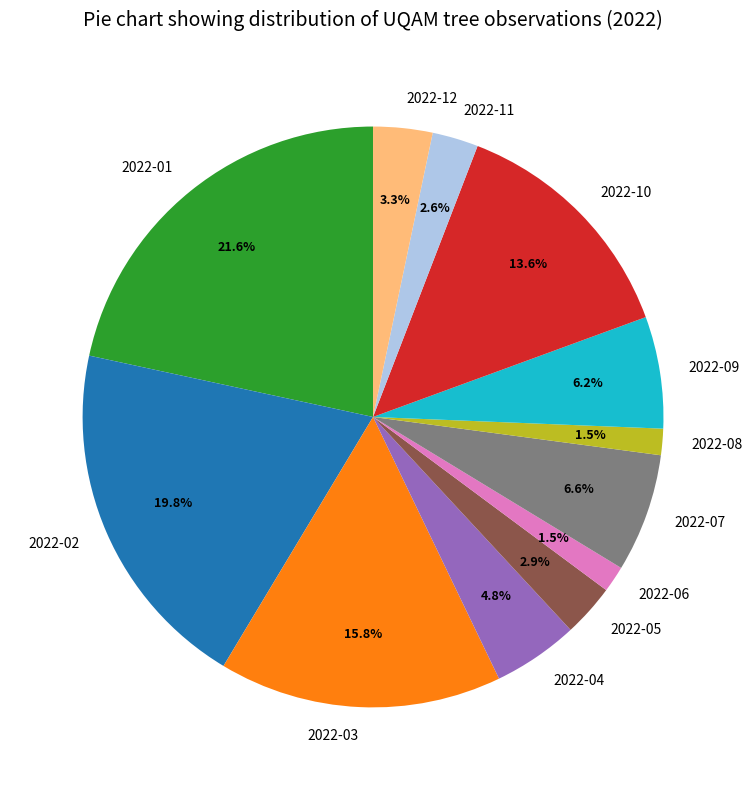

Combined, what portion of the pie is 2022-02 and 2022-12?

23.1%